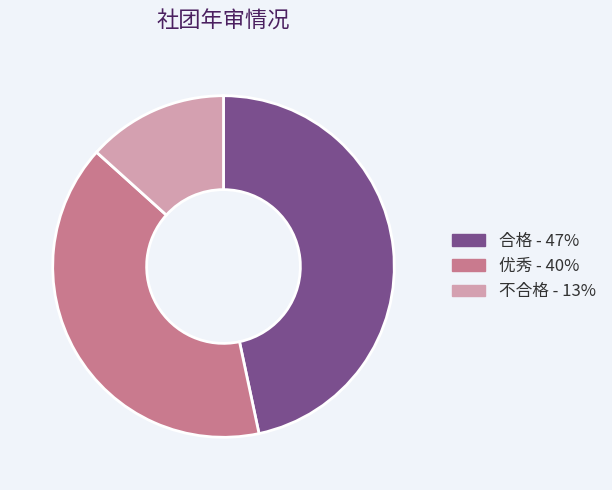

Is it true that 合格 is 47% of the pie?

True